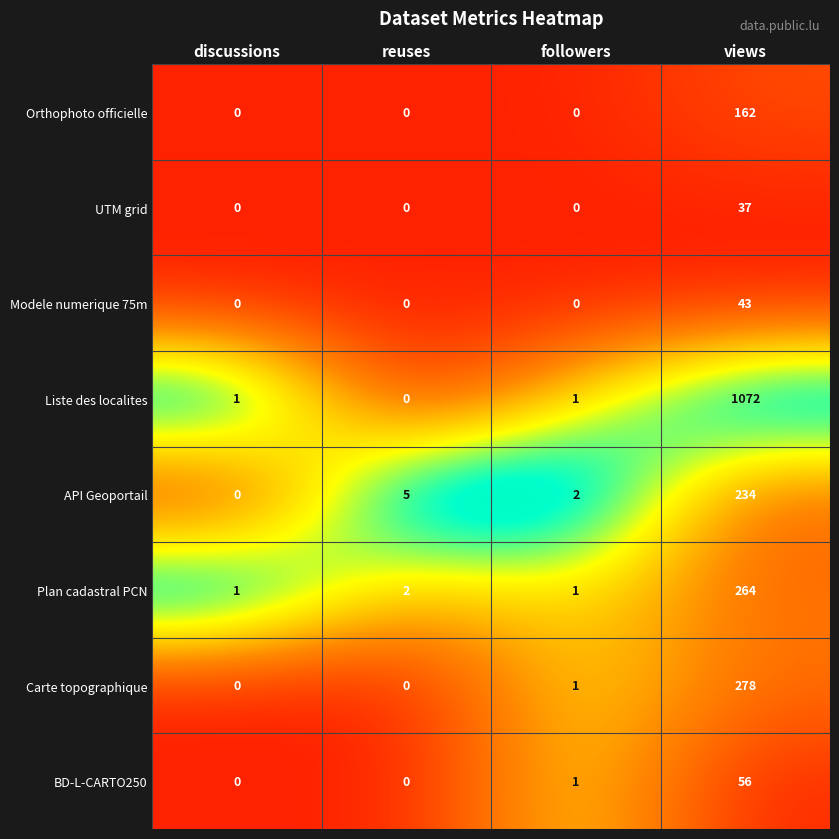

How many data points does each series have?

4